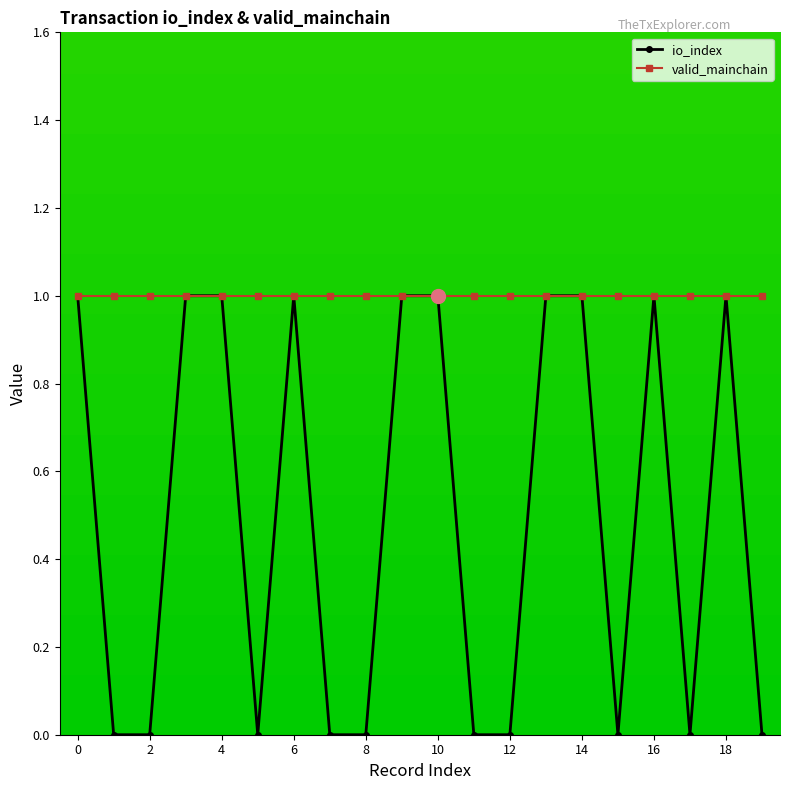

Which series has the largest total across all categories?

valid_mainchain